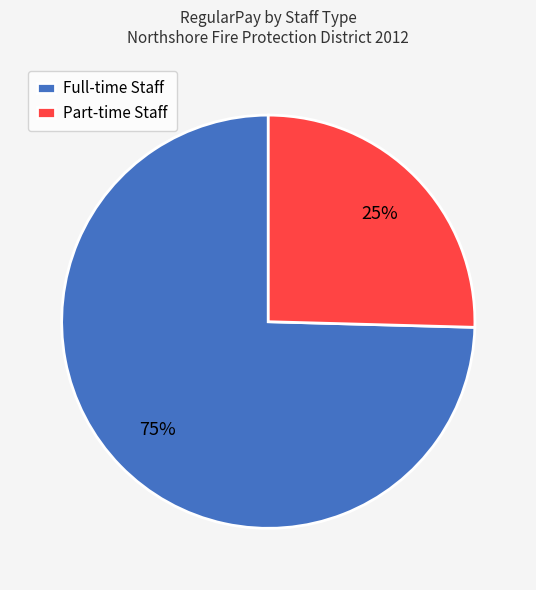

What is the largest slice in the pie chart?

Full-time Staff